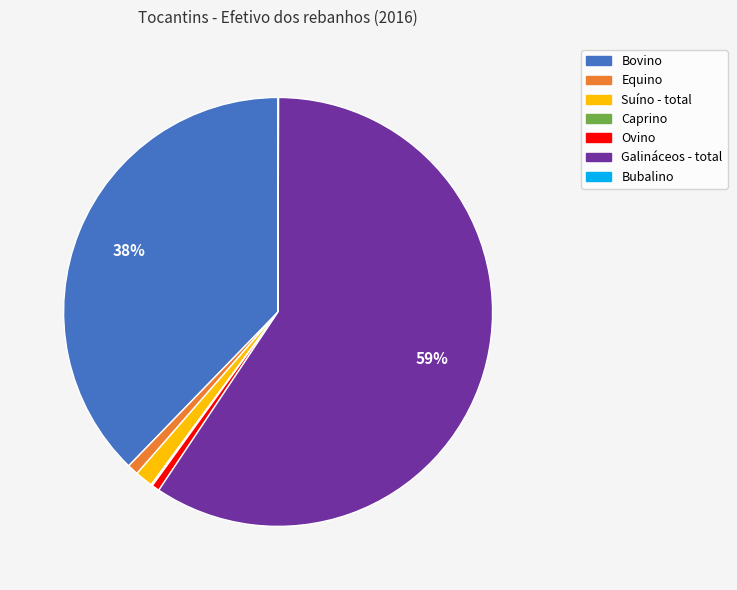

To the nearest percent, what is the difference between the largest and smallest slice percentages?

59%